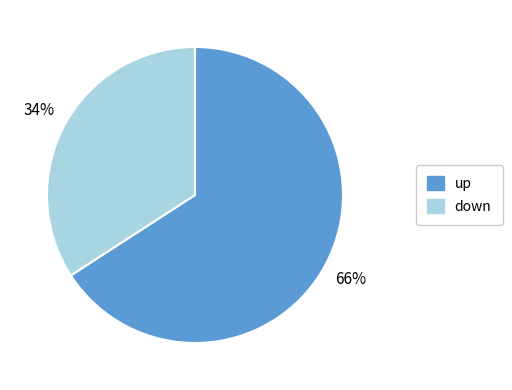

Count the number of slices in the pie.

2